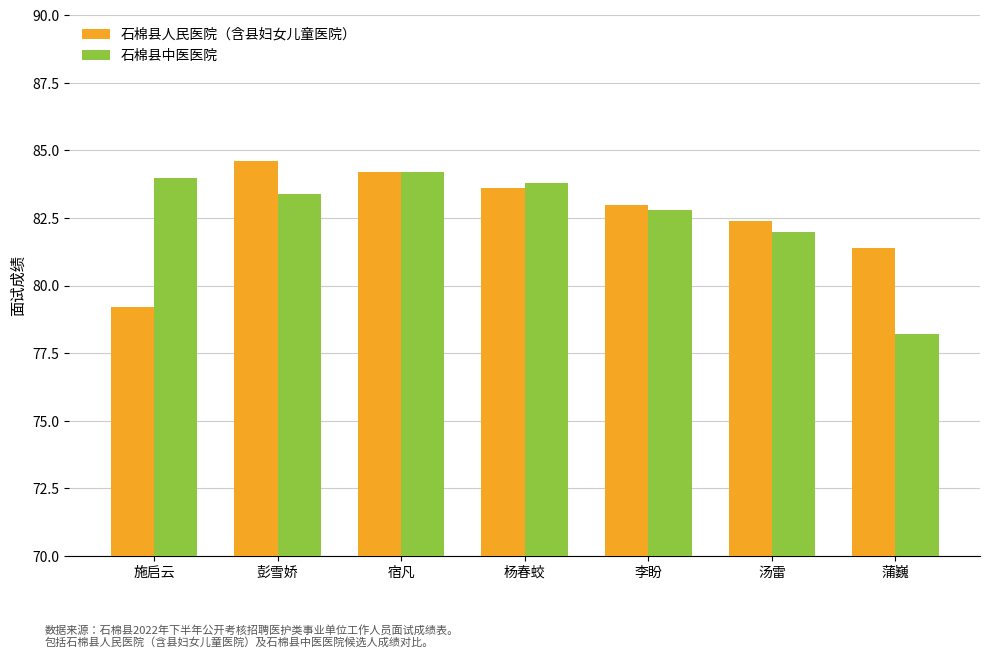

Rank the series by their maximum value, from highest to lowest.

石棉县人民医院（含县妇女儿童医院）, 石棉县中医医院